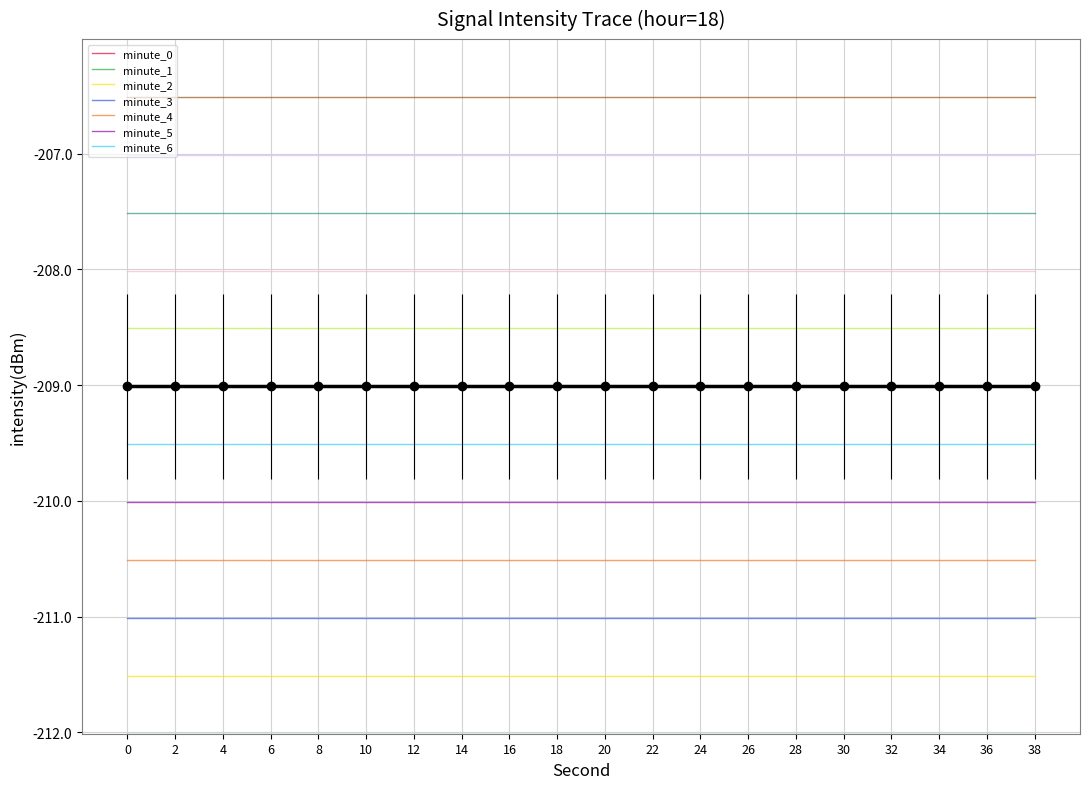

Reading left to right, extract all data points from this chart.

intensity(dBm): 0=-209.0	2=-209.0	4=-209.0	6=-209.0	8=-209.0	10=-209.0	12=-209.0	14=-209.0	16=-209.0	18=-209.0	20=-209.0	22=-209.0	24=-209.0	26=-209.0	28=-209.0	30=-209.0	32=-209.0	34=-209.0	36=-209.0	38=-209.0
second: 0=0.0	2=2.0	4=4.0	6=6.0	8=8.0	10=10.0	12=12.0	14=14.0	16=16.0	18=18.0	20=20.0	22=22.0	24=24.0	26=26.0	28=28.0	30=30.0	32=32.0	34=34.0	36=36.0	38=38.0
minute: 0=0.0	2=0.0	4=0.0	6=0.0	8=0.0	10=0.0	12=0.0	14=0.0	16=0.0	18=0.0	20=0.0	22=0.0	24=0.0	26=0.0	28=0.0	30=0.0	32=0.0	34=0.0	36=0.0	38=0.0
fractional second: 0=0.0	2=0.0	4=0.0	6=0.0	8=0.0	10=0.0	12=0.0	14=0.0	16=0.0	18=0.0	20=0.0	22=0.0	24=0.0	26=0.0	28=0.0	30=0.0	32=0.0	34=0.0	36=0.0	38=0.0